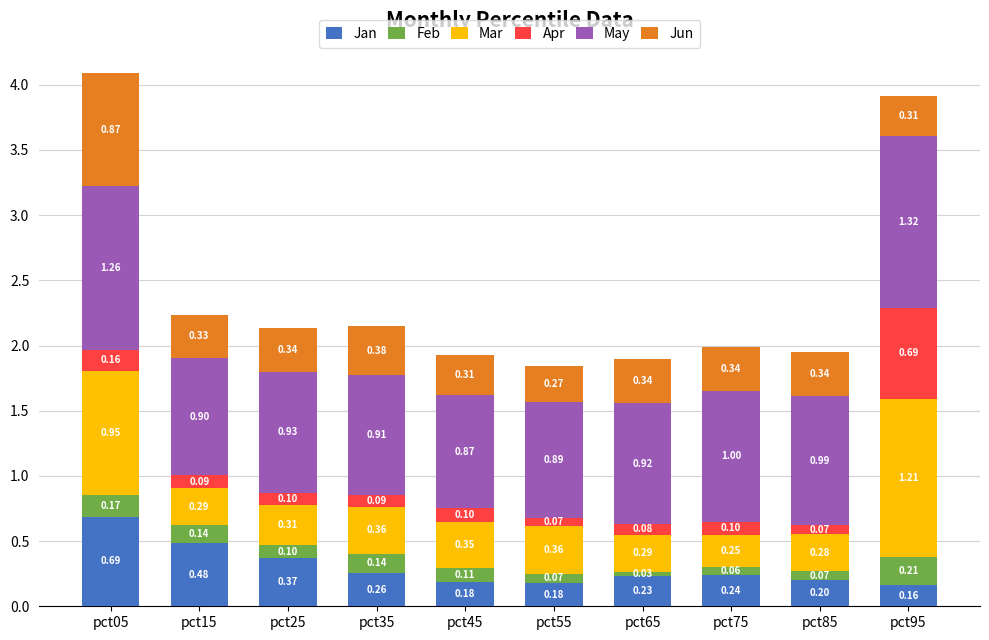

Are the bars horizontal?

No